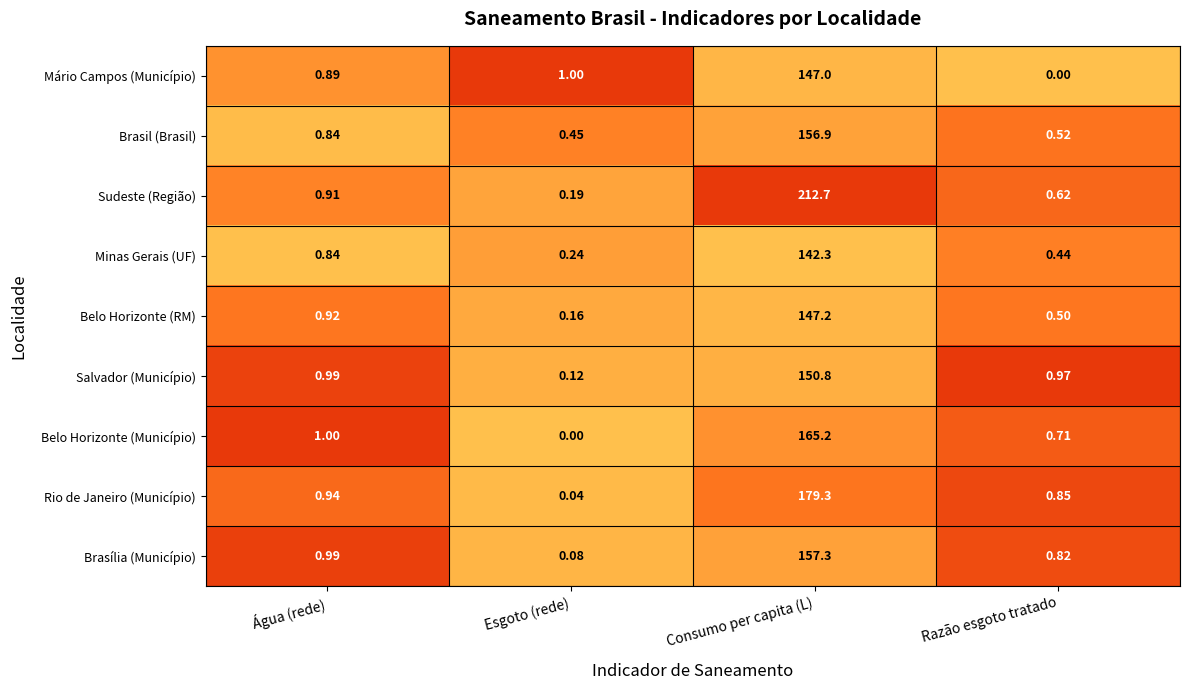

Which category has the highest value across all series?

Consumo per capita (L)